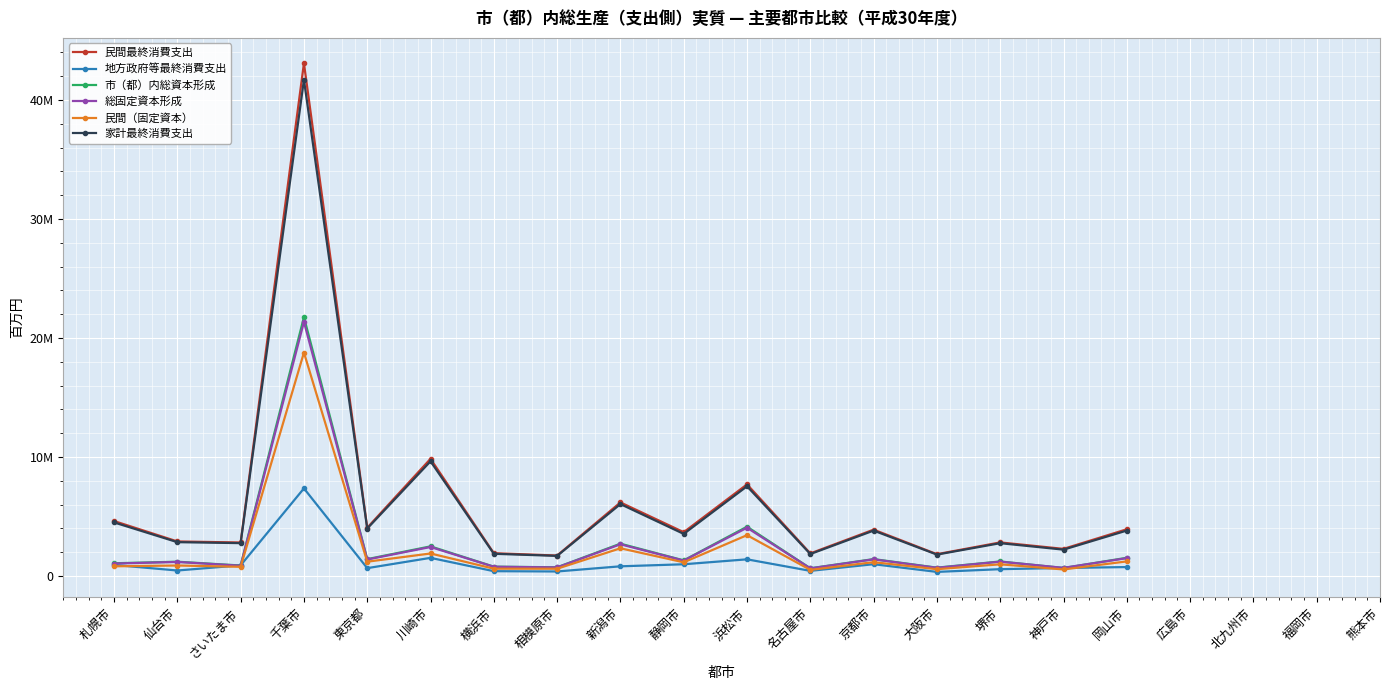

In 家計最終消費支出, how many points are higher than both neighbors (excluding endpoints)?

6